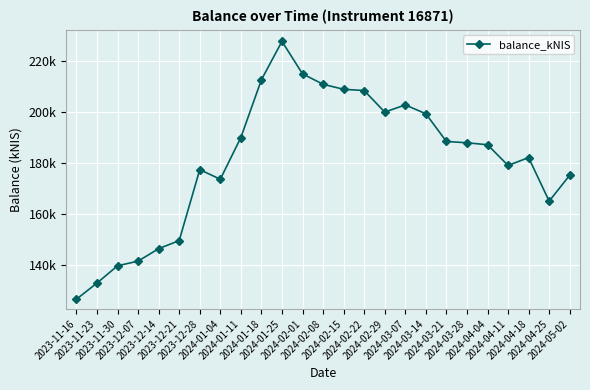

What is the label of the 24th point from the left?

2024-04-25